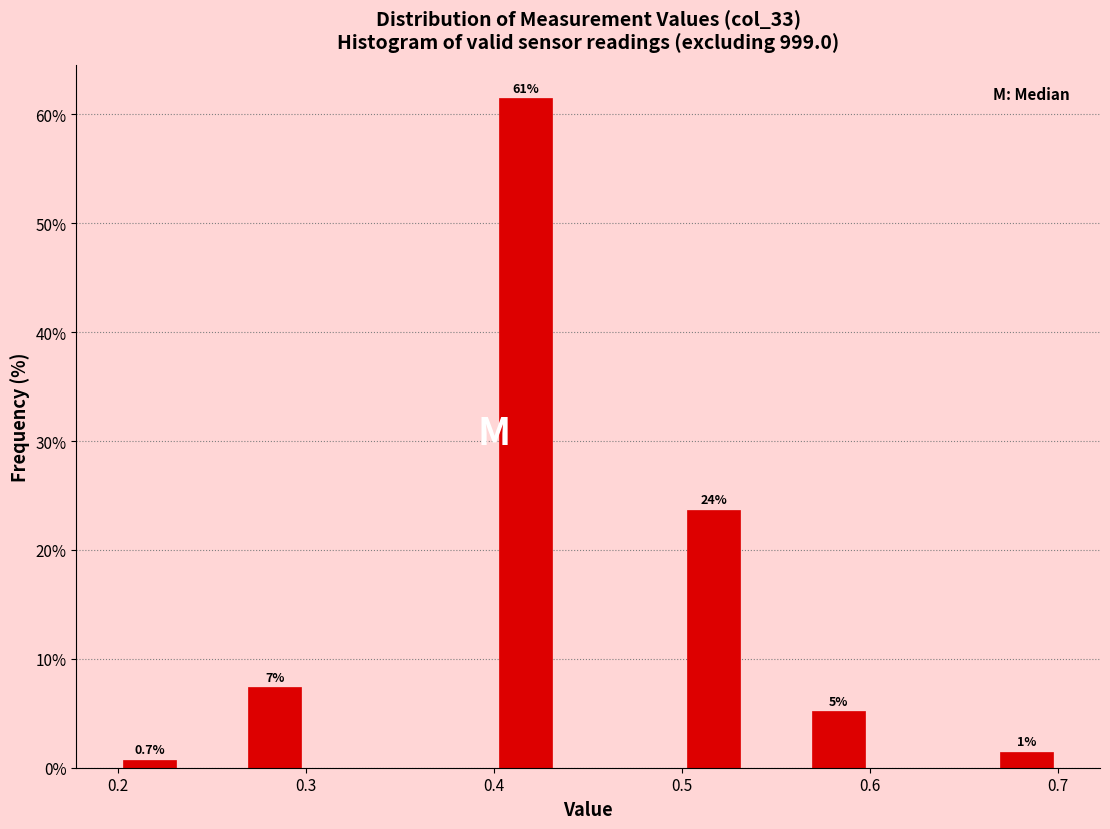

Around what value on the x-axis is the tallest bar? Give the approximate position of its centre, as read against the axis.

0.42